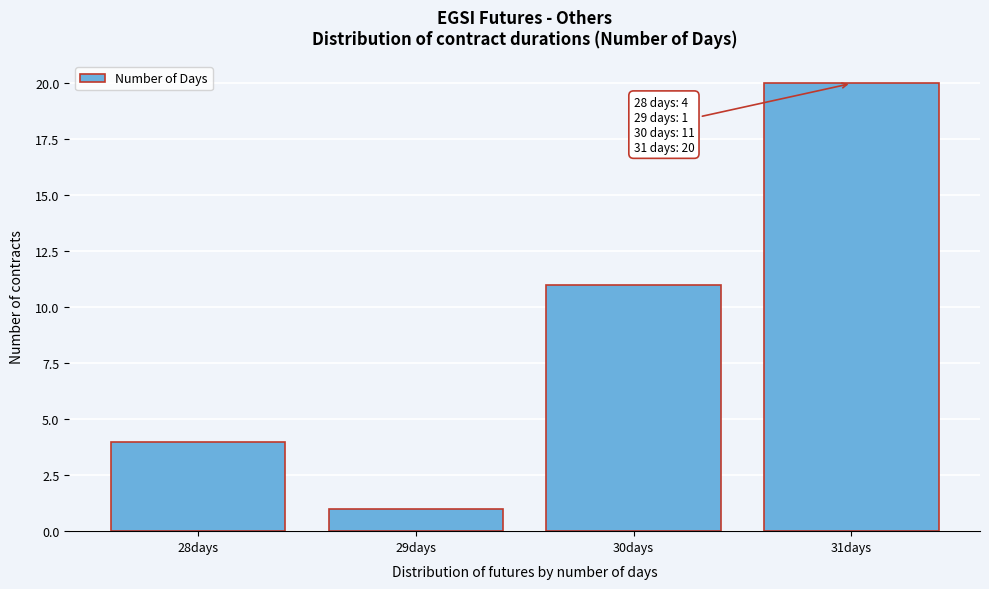

Reading left to right, what are all the values shown in this chart?

4	1	11	20